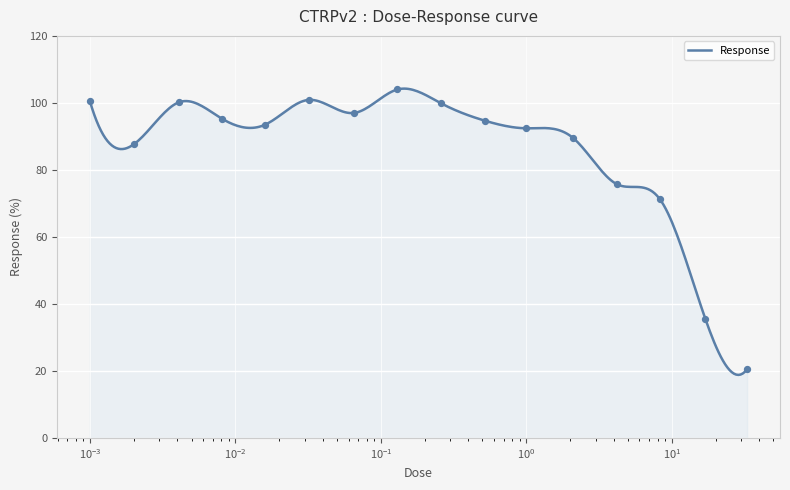

What is the change in value from 0.13 to 0.26?

-4.1